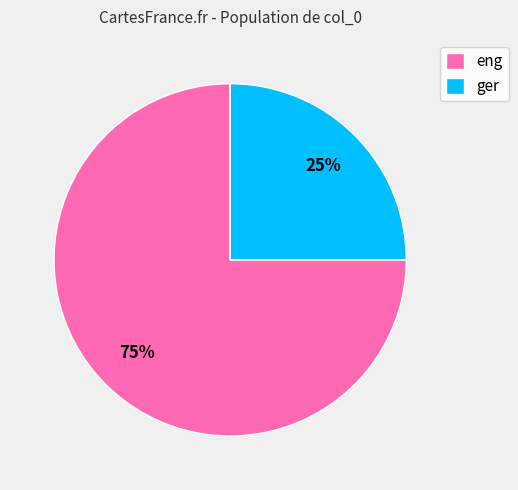

What is the majority slice?

eng